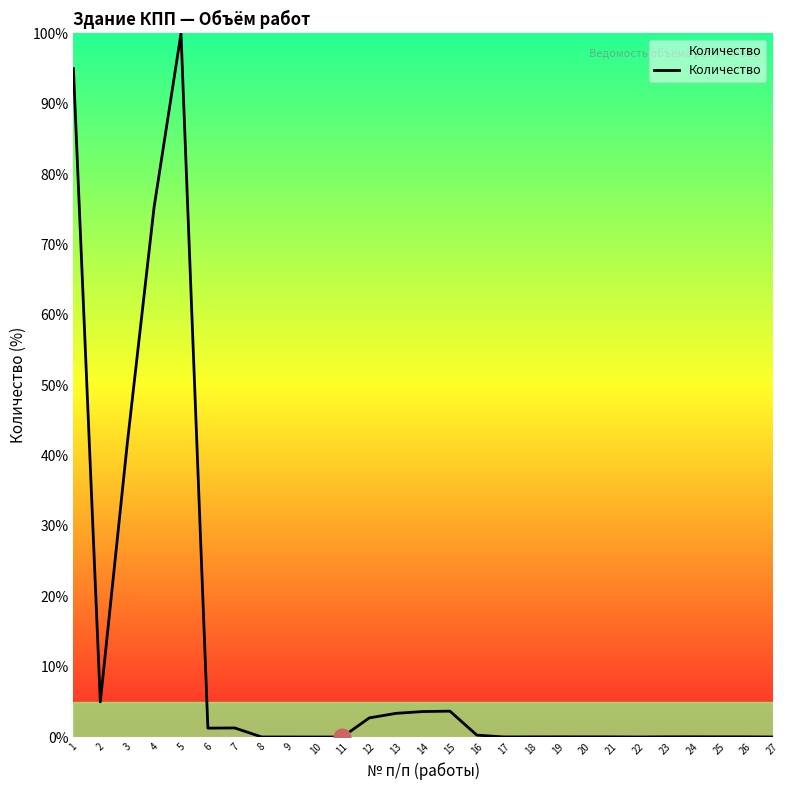

What is the sum of all values?

333.4